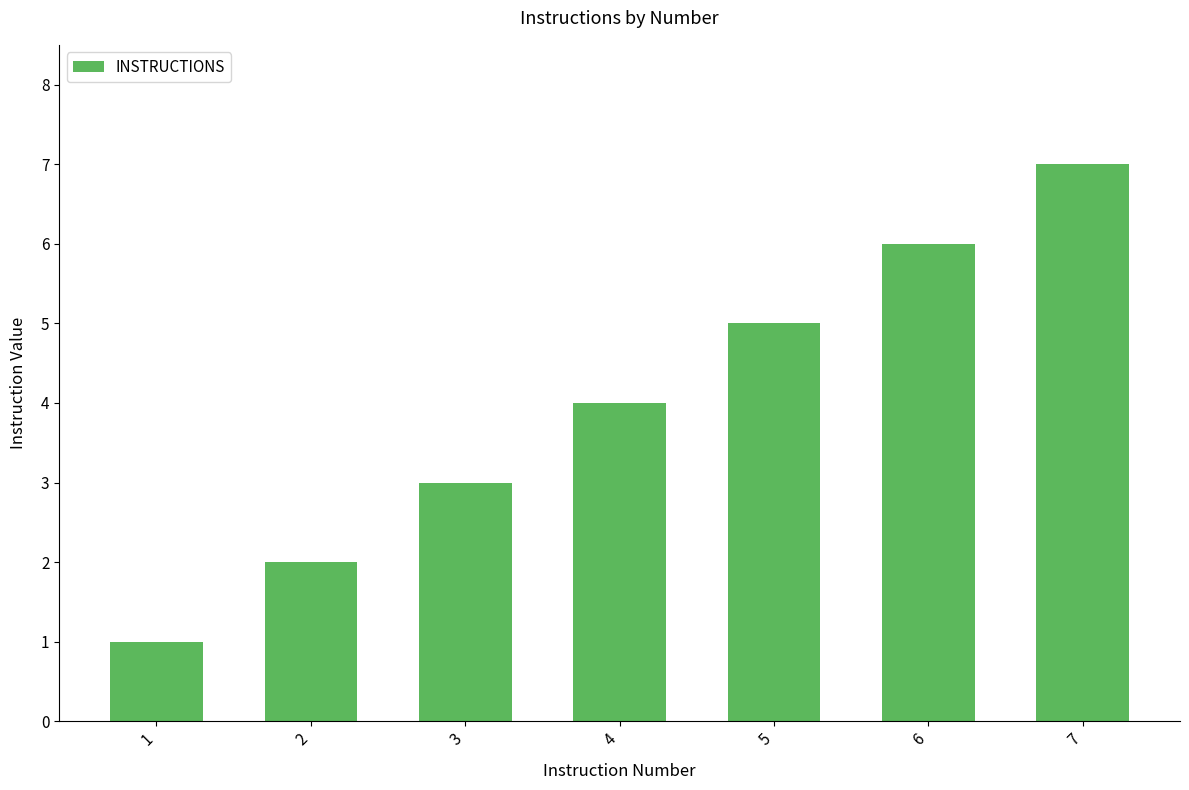

What is the change in value from 4 to 6?

+2